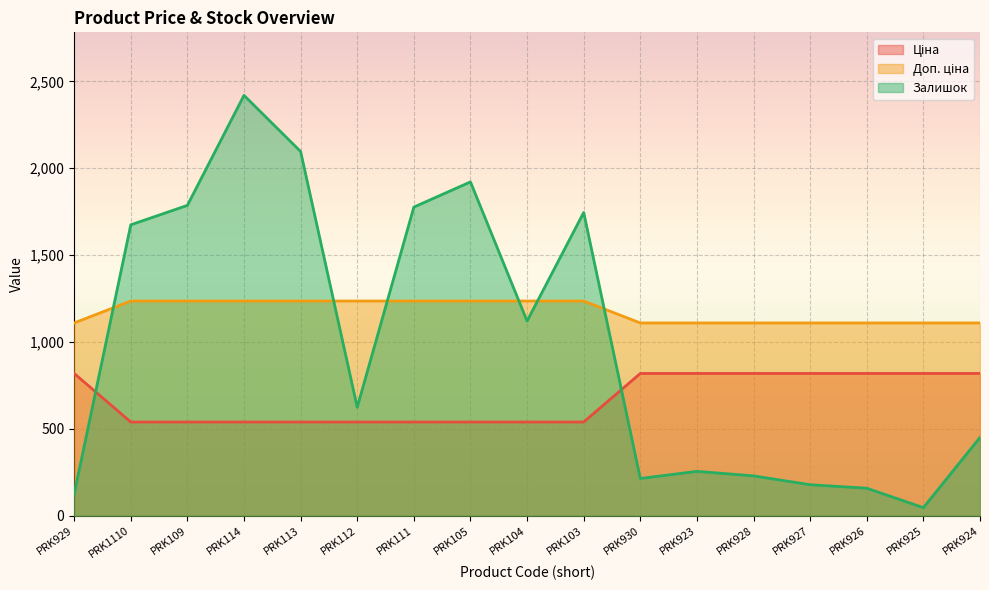

What is the label of the 8th point from the left?

PRK105